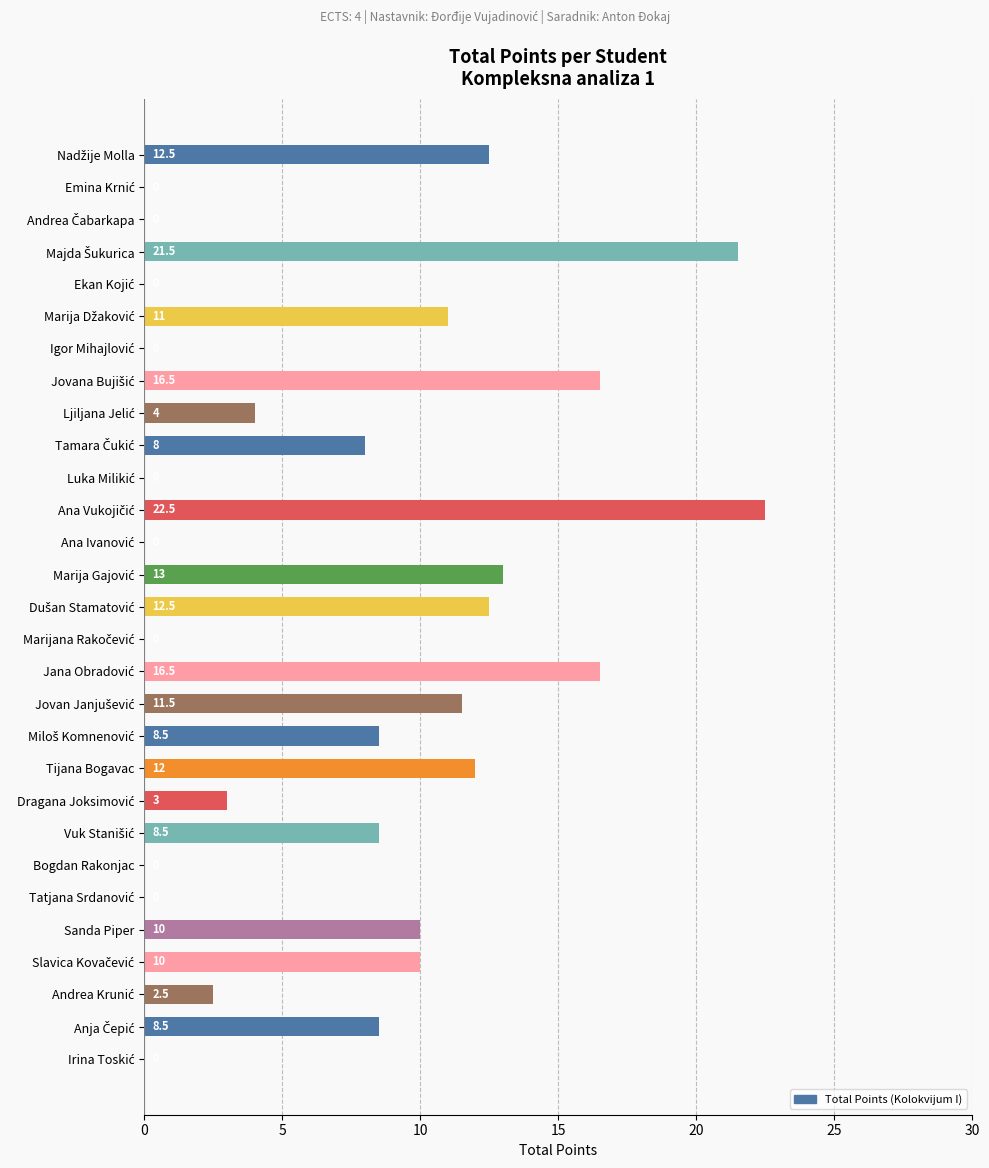

What is the greatest value displayed?

22.5